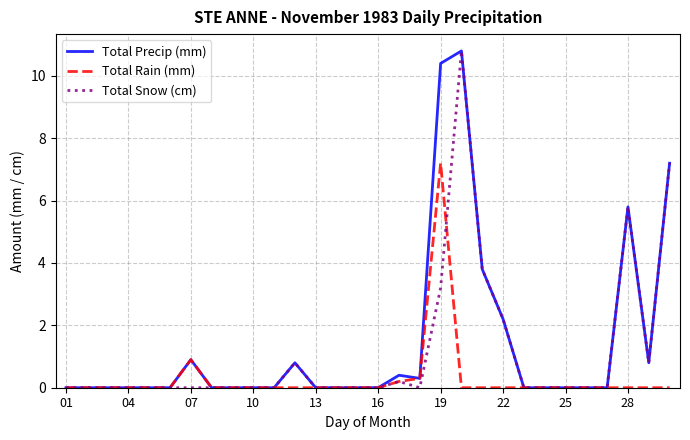

List the series in order of their overall mean, highest first.

Total Precip (mm), Total Snow (cm), Total Rain (mm)